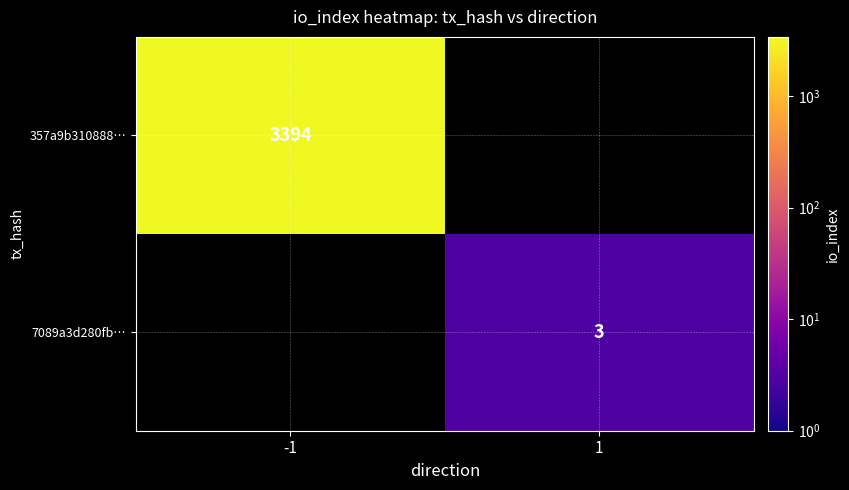

The value of 7089a3d280fb… at 1 is 3. True or false?

True